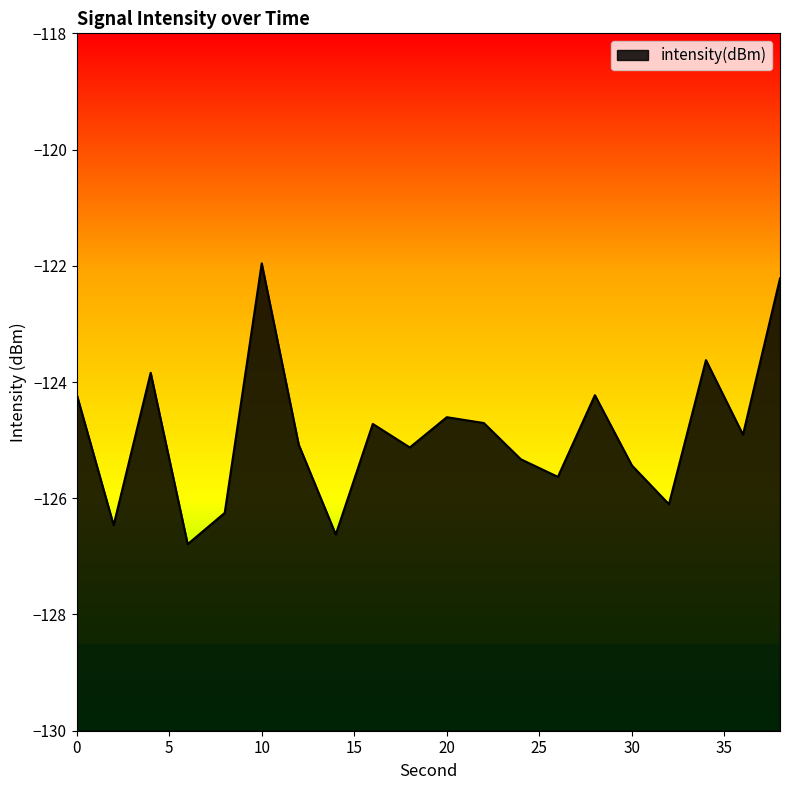

The chart shows a value of -122.2 at 38. True or false?

True